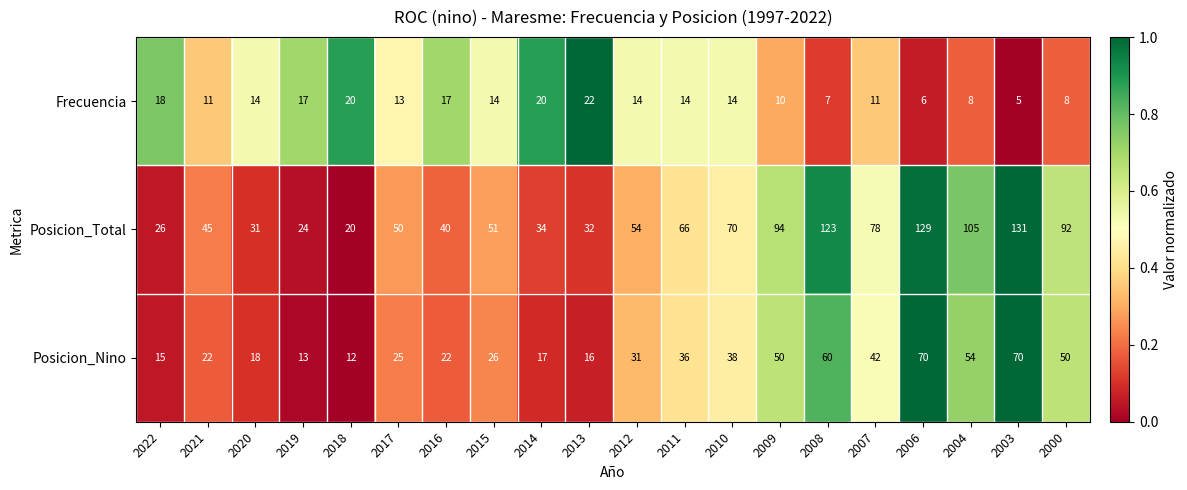

What is the maximum value shown in the chart?

131